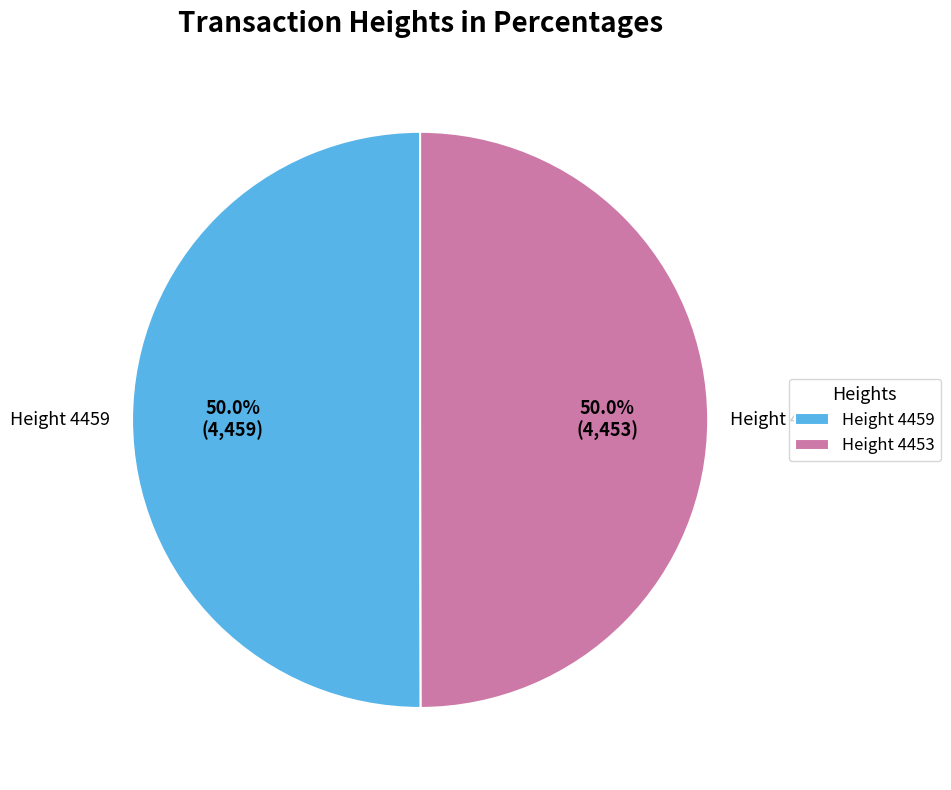

What is the ratio of the value at Height 4459 to the value at Height 4453?

1.0